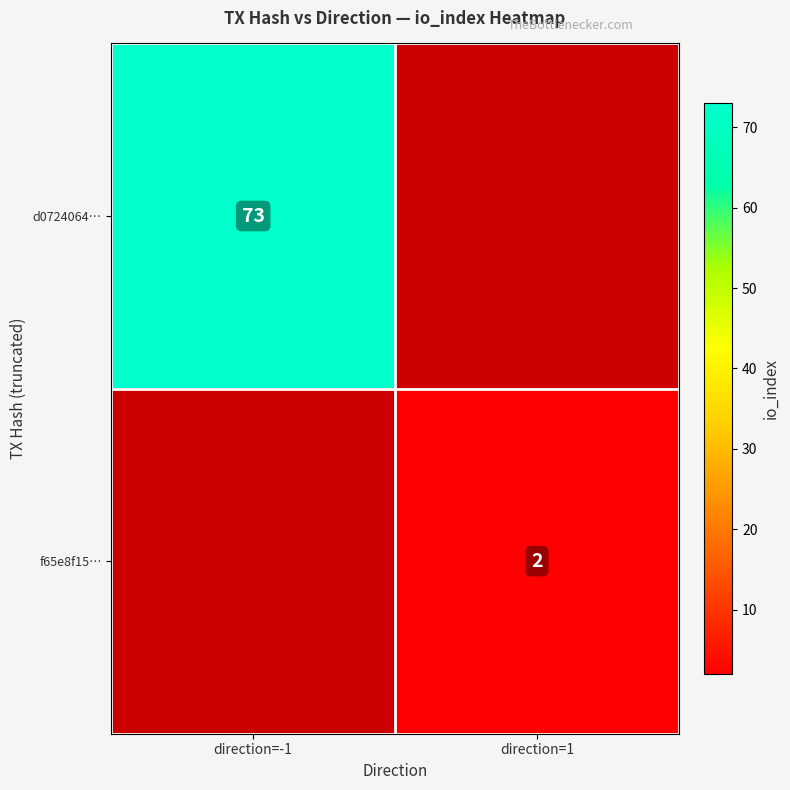

Is the value of d0724064… at direction=-1 greater than the value of f65e8f15… at direction=1?

Yes